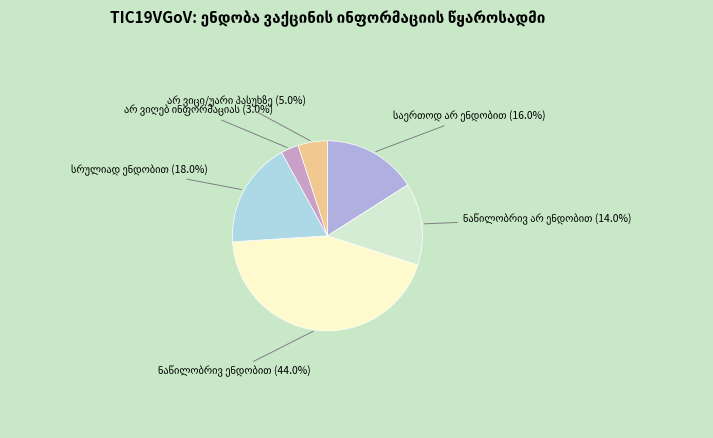

Is there any slice that represents more than half of the pie?

No